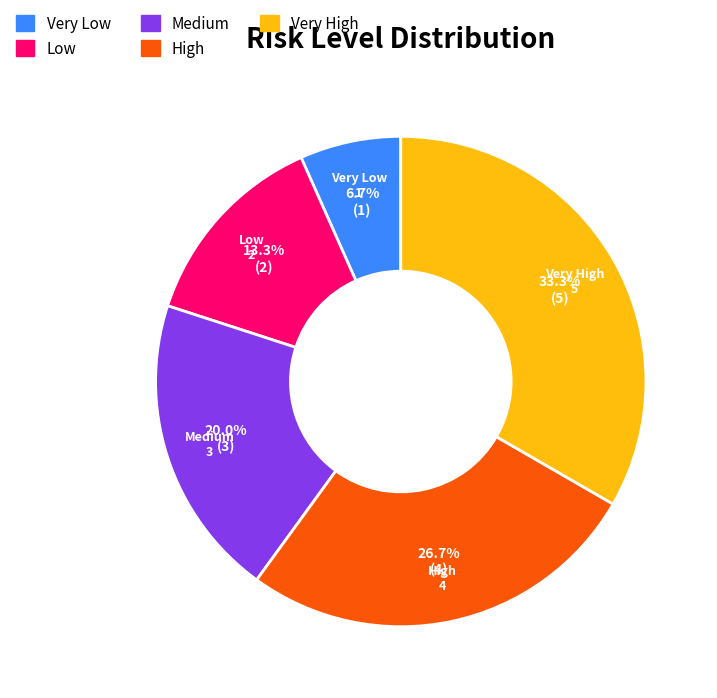

What percentage is the Very Low slice, to the nearest percent?

7%